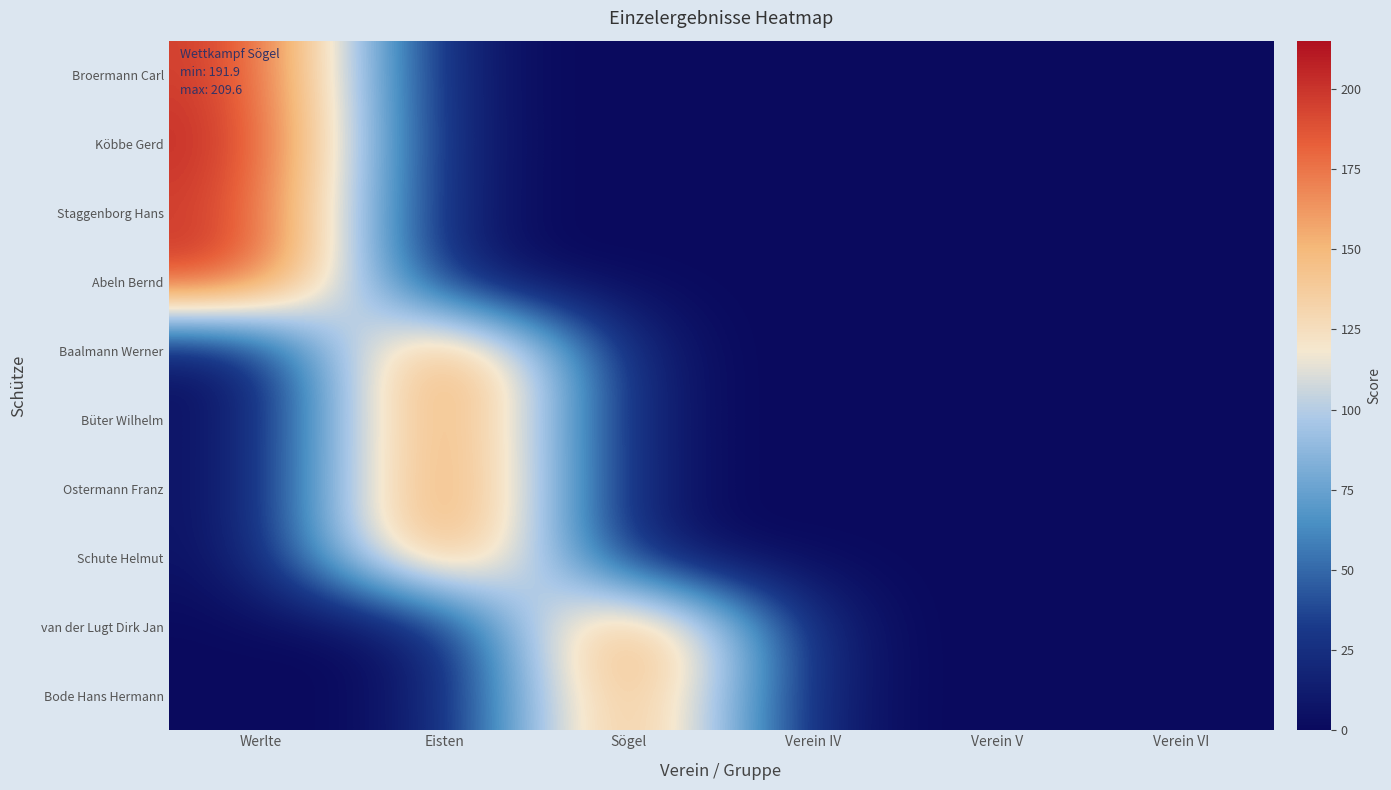

List the series in order of their peak value, lowest first.

Bode Hans Hermann, Staggenborg Hans, Broermann Carl, Schute Helmut, Büter Wilhelm, Abeln Bernd, Ostermann Franz, Baalmann Werner, van der Lugt Dirk Jan, Köbbe Gerd